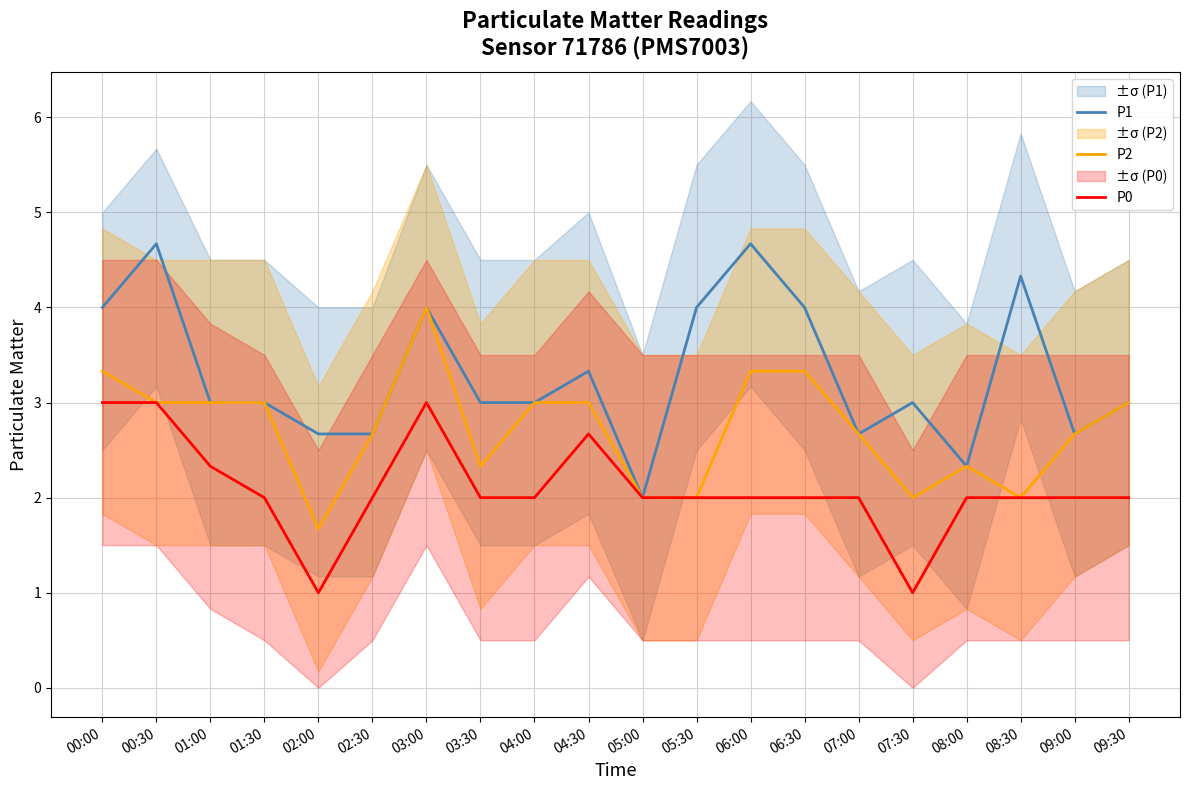

True or false: P2 and P1 cross at least once.

False